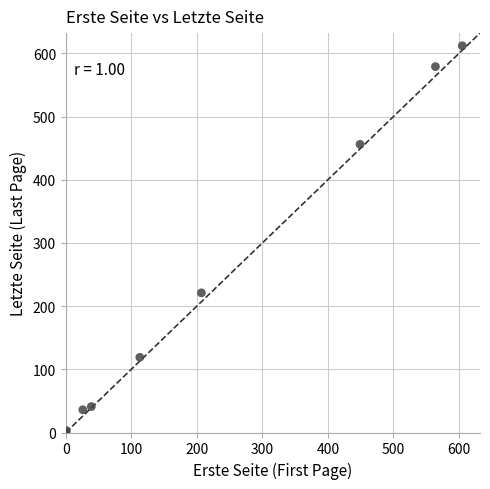

What Y value in the scatter plot is closest to 306?

221